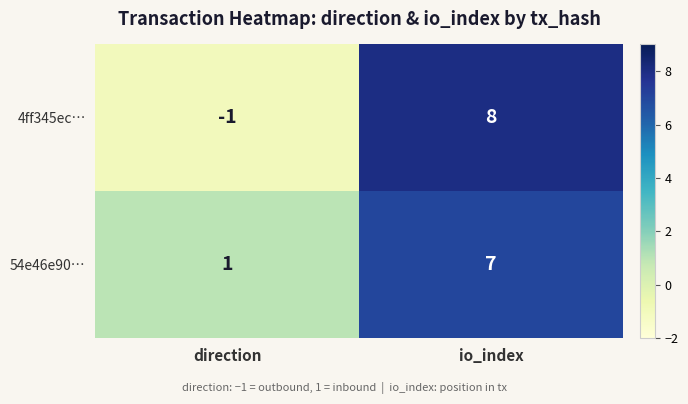

Which category has the lowest value across all series?

direction